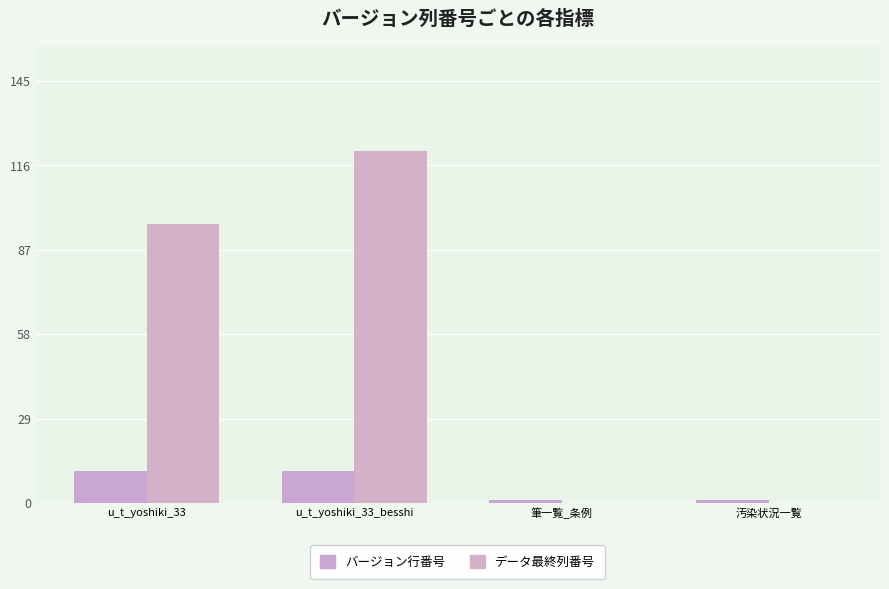

How many データ最終列番号 values are between 0 and 121?

4